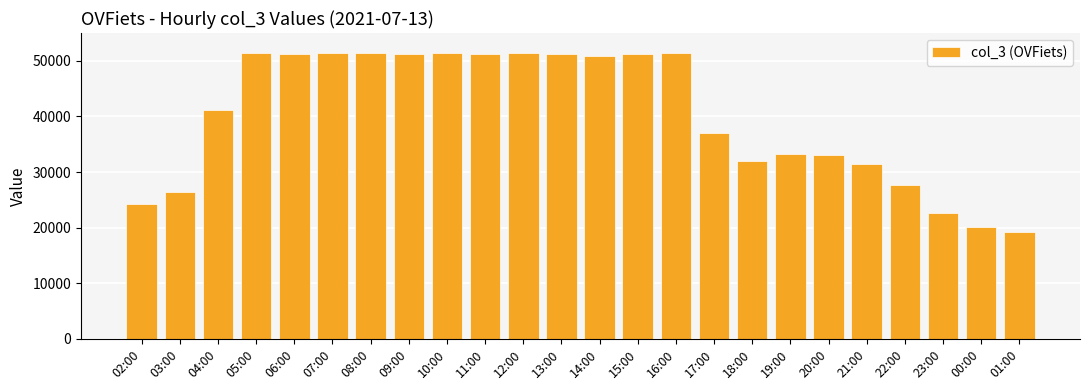

What is the label of the 19th bar from the left?

20:00